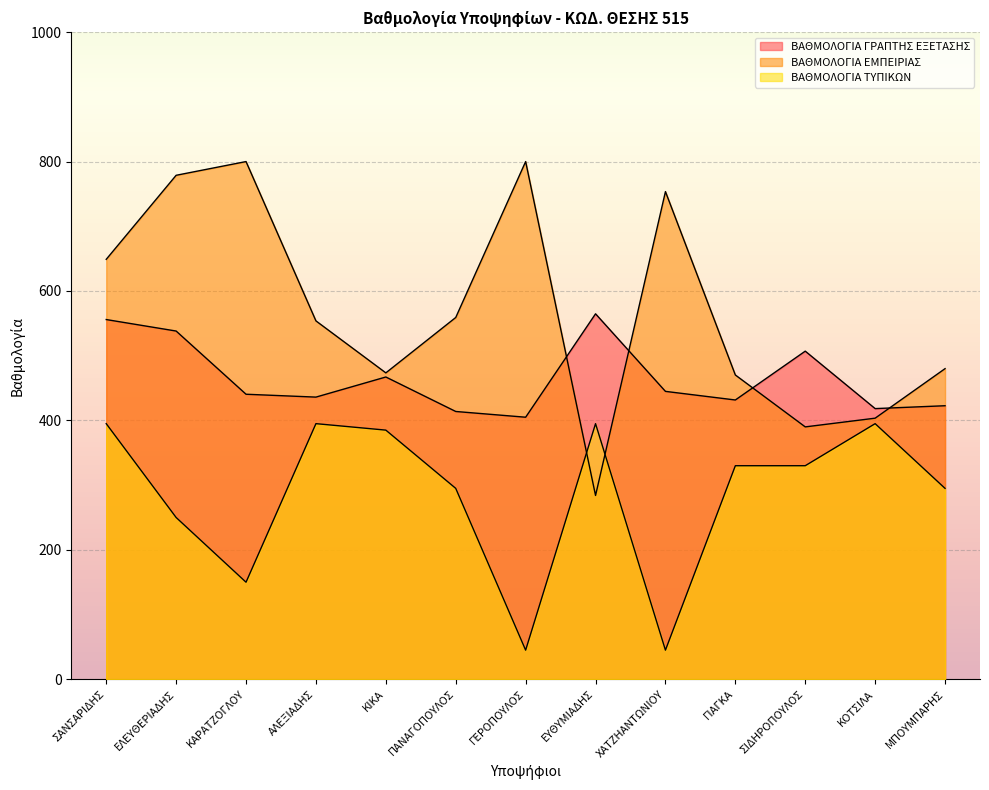

Reading left to right, transcribe all the data shown in this chart.

ΒΑΘΜΟΛΟΓΙΑ ΓΡΑΠΤΗΣ ΕΞΕΤΑΣΗΣ: ΣΑΝΣΑΡΙΔΗΣ=555.9	ΕΛΕΥΘΕΡΙΑΔΗΣ=538.1	ΚΑΡΑΤΖΟΓΛΟΥ=440.4	ΑΛΕΞΙΑΔΗΣ=436.0	ΚΙΚΑ=467.1	ΠΑΝΑΓΟΠΟΥΛΟΣ=413.8	ΓΕΡΟΠΟΥΛΟΣ=404.9	ΕΥΘΥΜΙΑΔΗΣ=564.7	ΧΑΤΖΗΑΝΤΩΝΙΟΥ=444.9	ΓΙΑΓΚΑ=431.6	ΣΙΔΗΡΟΠΟΥΛΟΣ=507.0	ΚΟΤΣΙΛΑ=418.3	ΜΠΟΥΜΠΑΡΗΣ=422.7
ΒΑΘΜΟΛΟΓΙΑ ΕΜΠΕΙΡΙΑΣ: ΣΑΝΣΑΡΙΔΗΣ=648.9	ΕΛΕΥΘΕΡΙΑΔΗΣ=778.8	ΚΑΡΑΤΖΟΓΛΟΥ=800.0	ΑΛΕΞΙΑΔΗΣ=553.8	ΚΙΚΑ=473.5	ΠΑΝΑΓΟΠΟΥΛΟΣ=559.1	ΓΕΡΟΠΟΥΛΟΣ=800.0	ΕΥΘΥΜΙΑΔΗΣ=284.0	ΧΑΤΖΗΑΝΤΩΝΙΟΥ=753.6	ΓΙΑΓΚΑ=470.2	ΣΙΔΗΡΟΠΟΥΛΟΣ=390.0	ΚΟΤΣΙΛΑ=403.5	ΜΠΟΥΜΠΑΡΗΣ=480.0
ΒΑΘΜΟΛΟΓΙΑ ΤΥΠΙΚΩΝ: ΣΑΝΣΑΡΙΔΗΣ=395.0	ΕΛΕΥΘΕΡΙΑΔΗΣ=250.0	ΚΑΡΑΤΖΟΓΛΟΥ=150.0	ΑΛΕΞΙΑΔΗΣ=395.0	ΚΙΚΑ=385.0	ΠΑΝΑΓΟΠΟΥΛΟΣ=295.0	ΓΕΡΟΠΟΥΛΟΣ=45.0	ΕΥΘΥΜΙΑΔΗΣ=395.0	ΧΑΤΖΗΑΝΤΩΝΙΟΥ=45.0	ΓΙΑΓΚΑ=330.0	ΣΙΔΗΡΟΠΟΥΛΟΣ=330.0	ΚΟΤΣΙΛΑ=395.0	ΜΠΟΥΜΠΑΡΗΣ=295.0